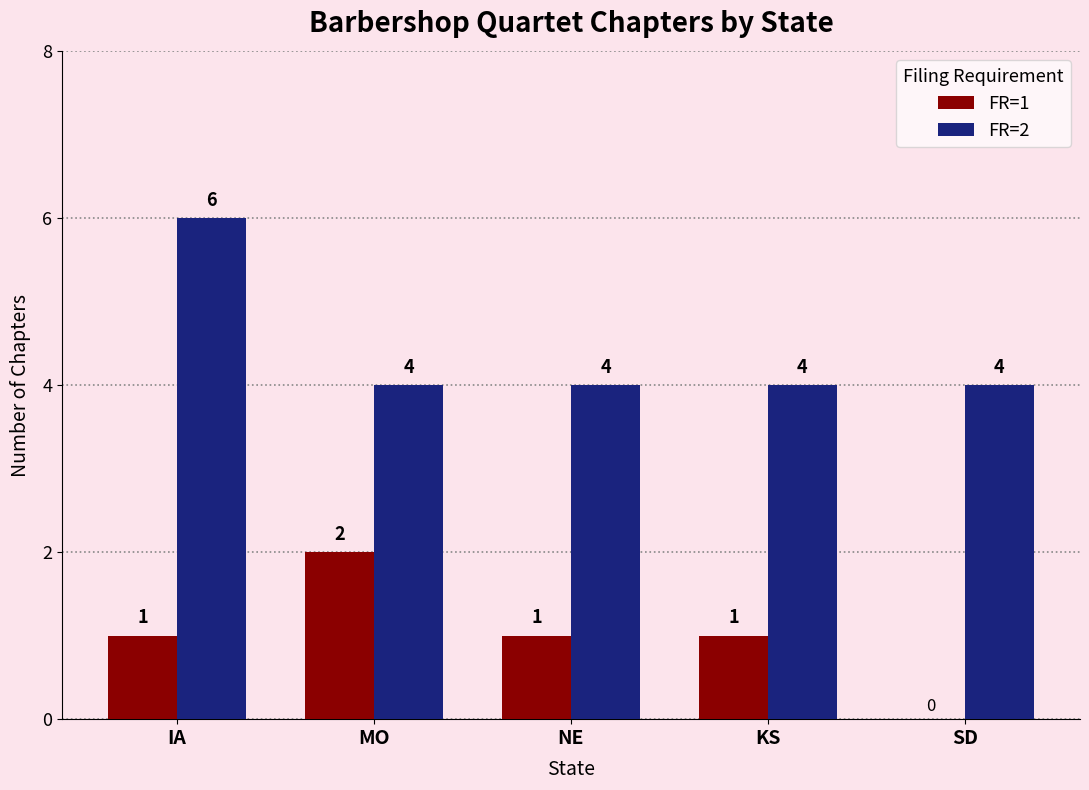

What is the total value across all series at SD?

4